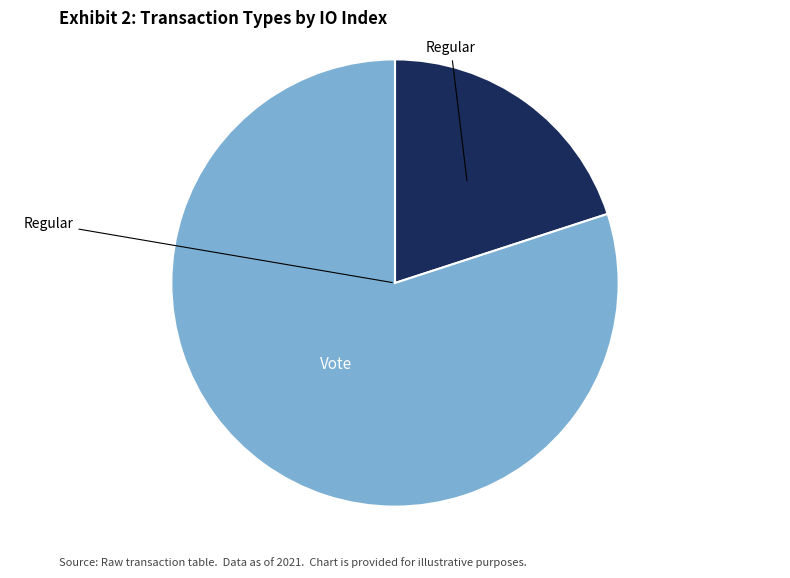

How many segments does this pie chart have?

2